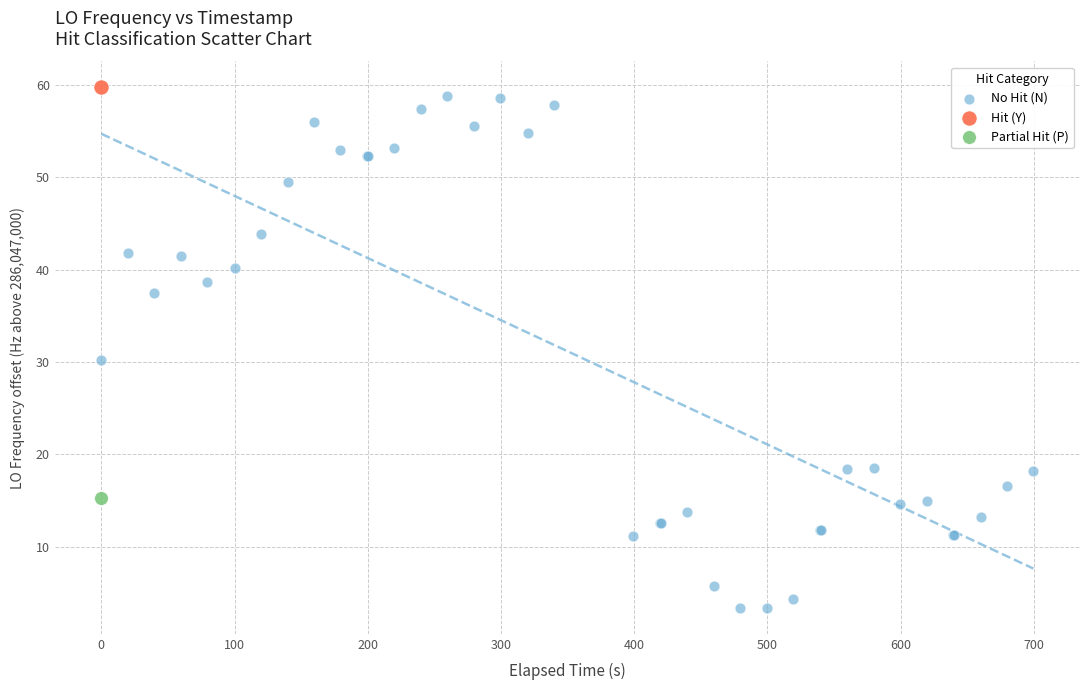

What are all the series names shown in the legend?

No Hit (N), Hit (Y), Partial Hit (P)